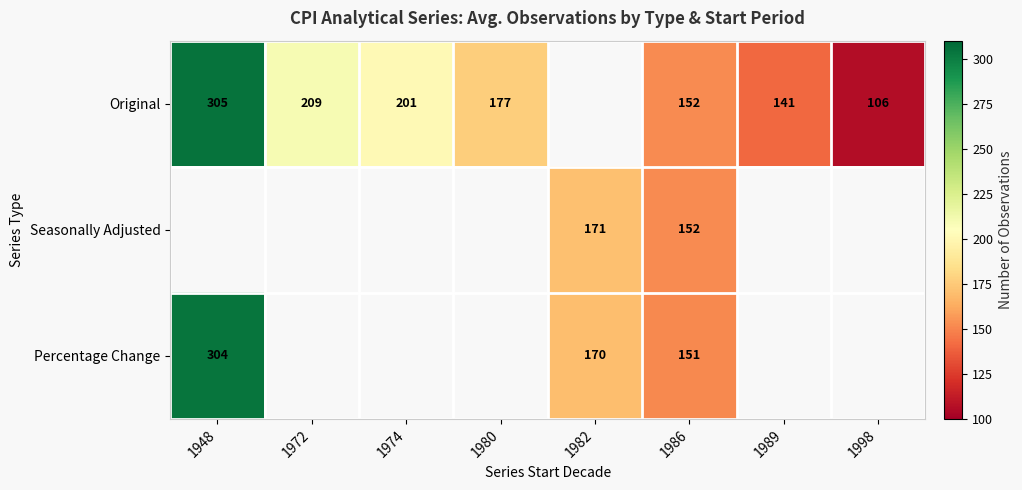

The value of Percentage Change at 1986 is 93. True or false?

False